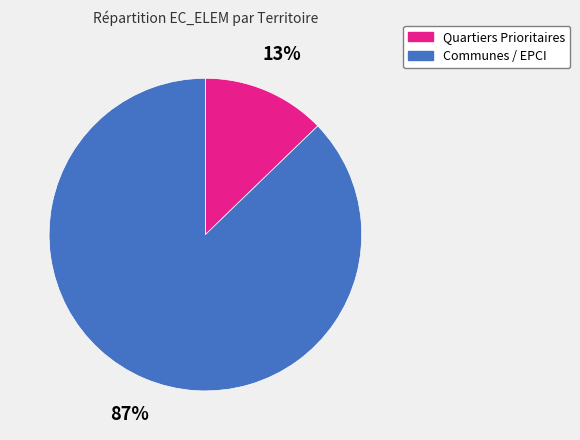

To the nearest percent, what percentage of the pie is Communes / EPCI?

87%